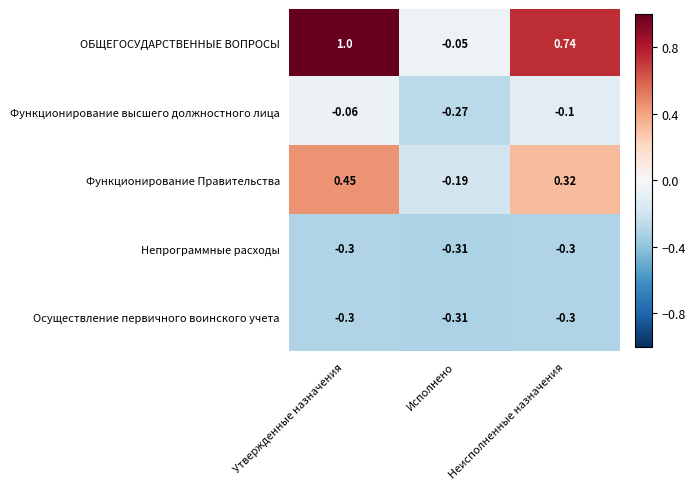

What is the smallest value displayed?

-0.3